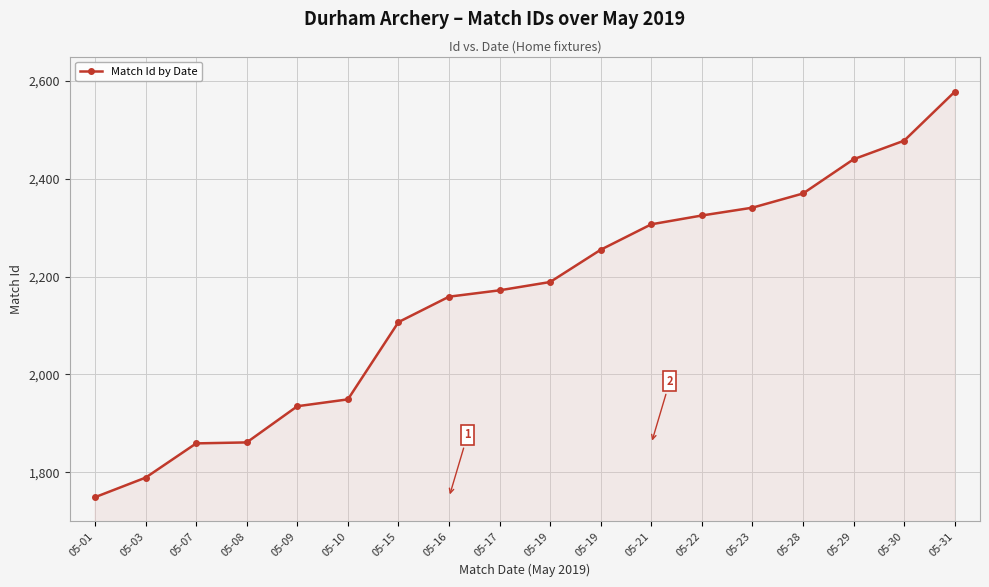

Reading left to right, what are all the values shown in this chart?

05-01=1749	05-03=1789	05-07=1859	05-08=1861	05-09=1935	05-10=1949	05-15=2107	05-16=2159	05-17=2172	05-19=2189	05-19=2255	05-21=2307	05-22=2325	05-23=2341	05-28=2370	05-29=2440	05-30=2478	05-31=2578